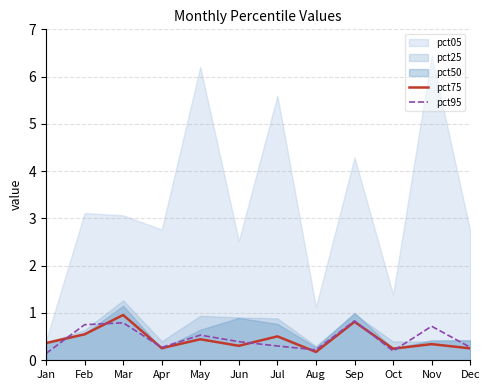

What is the maximum value for pct95?

0.8